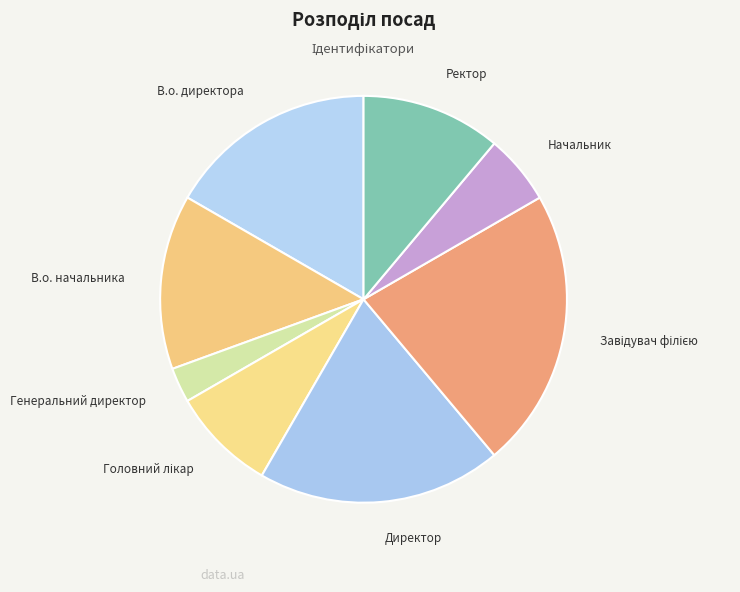

Which has a higher value, Начальник or В.о. начальника?

В.о. начальника